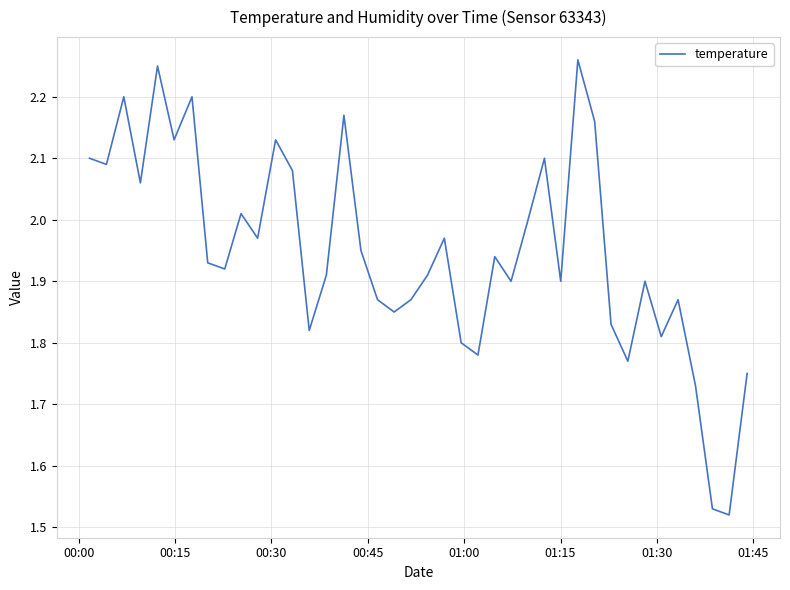

Does the chart display data point markers on the line(s)?

No